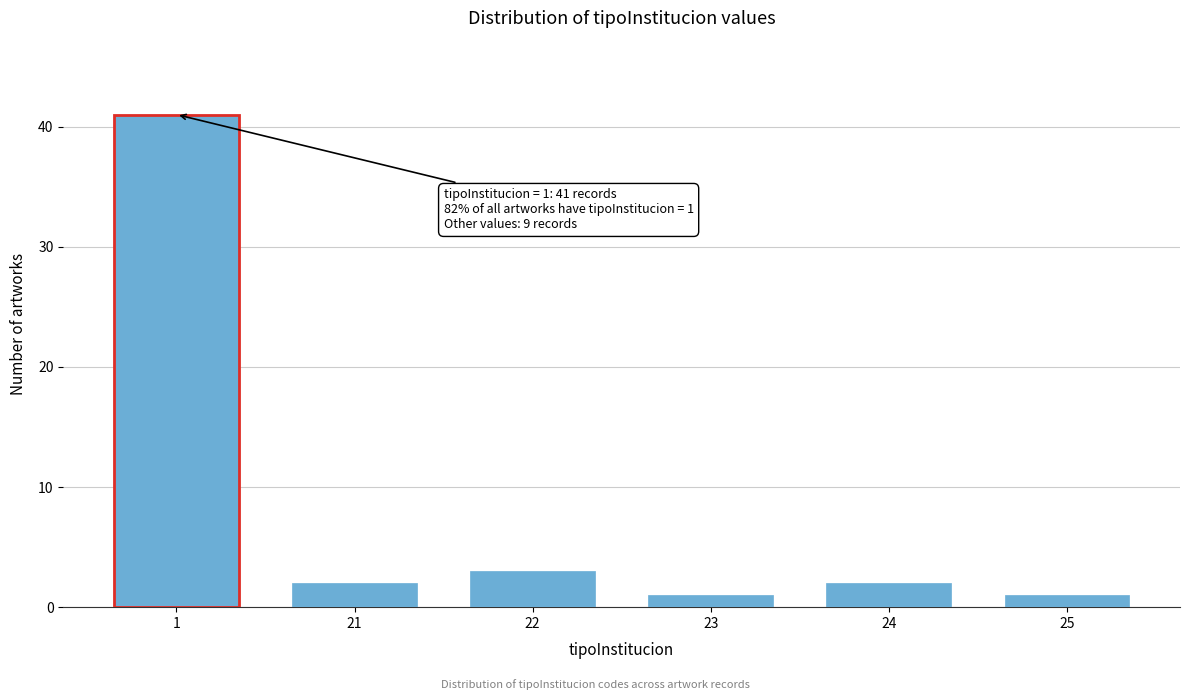

Reading left to right, extract all data points from this chart.

41	2	3	1	2	1